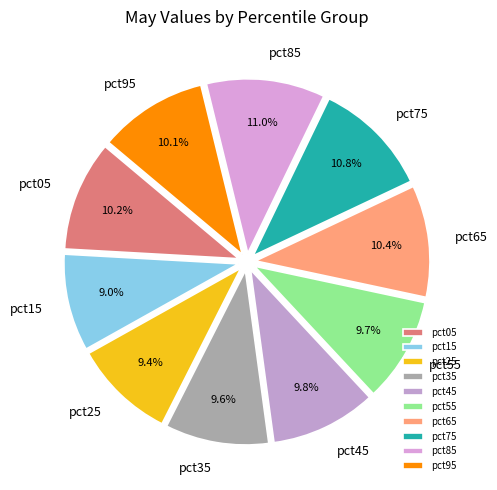

To the nearest percent, what is the combined percentage of pct25 and pct65?

20%